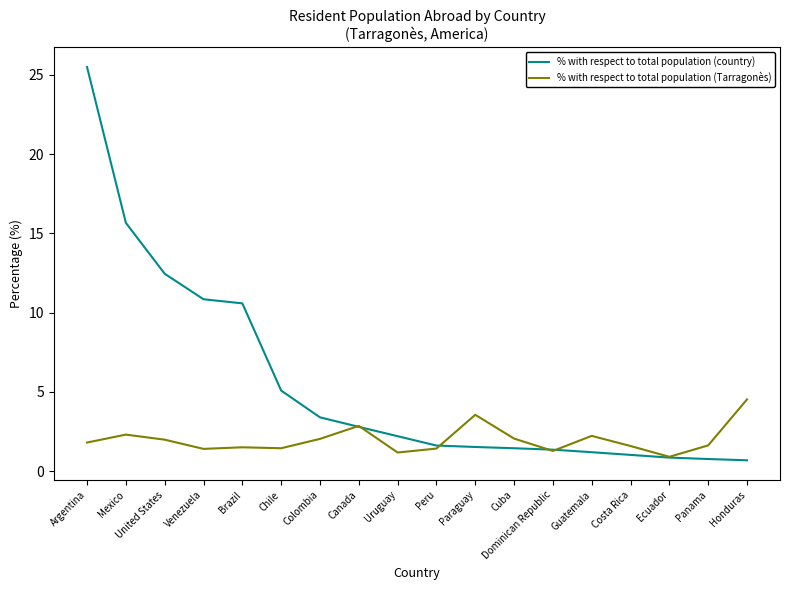

The % with respect to total population (Tarragonès) series shows 2.0 at Colombia. True or false?

True